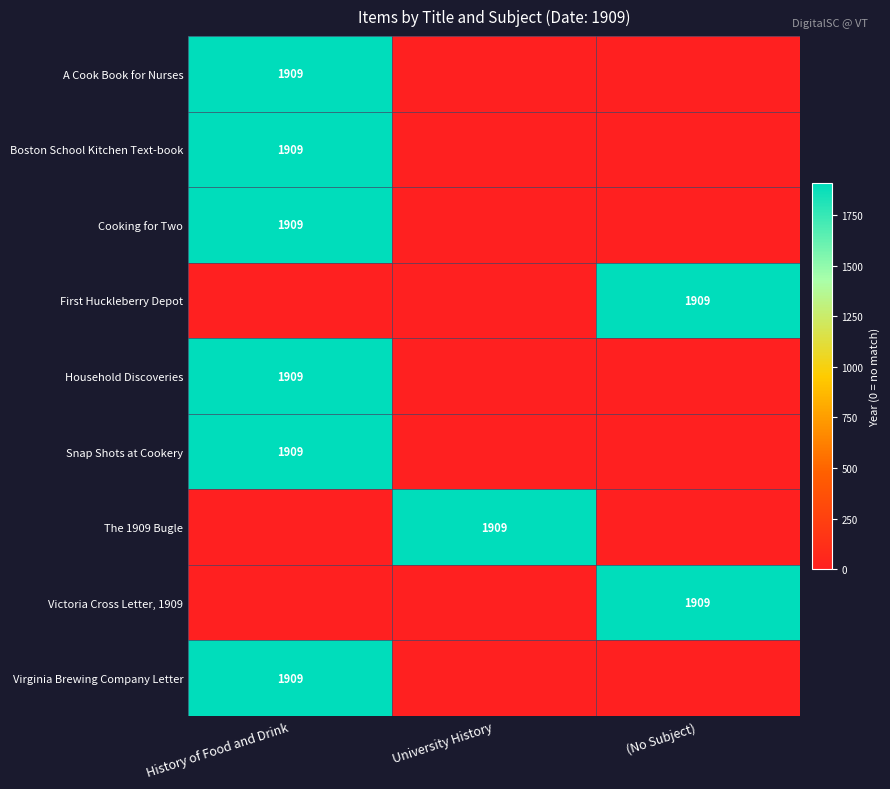

The value of Virginia Brewing Company Letter at History of Food and Drink is 1909. True or false?

True